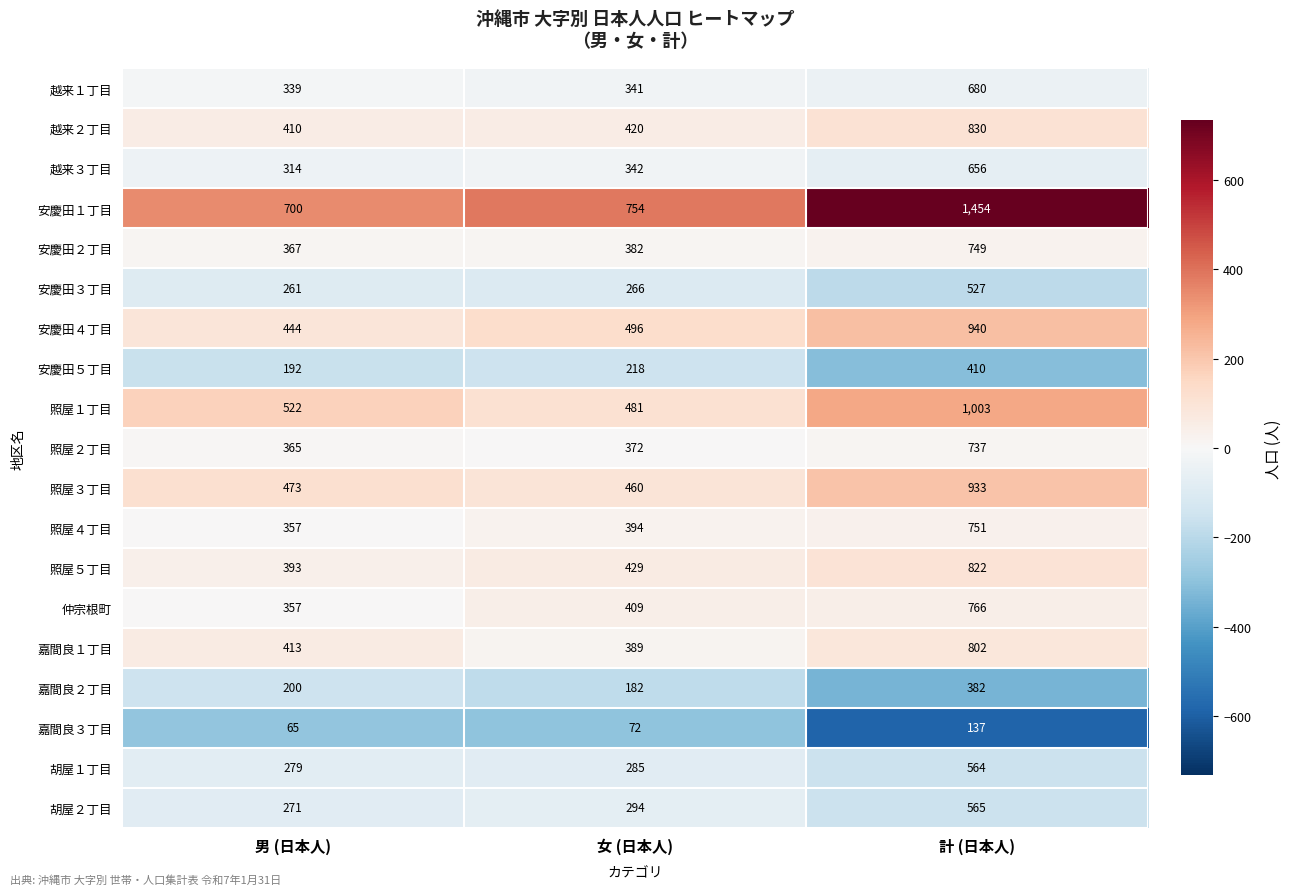

The 越来１丁目 series shows 339 at 男 (日本人). True or false?

True